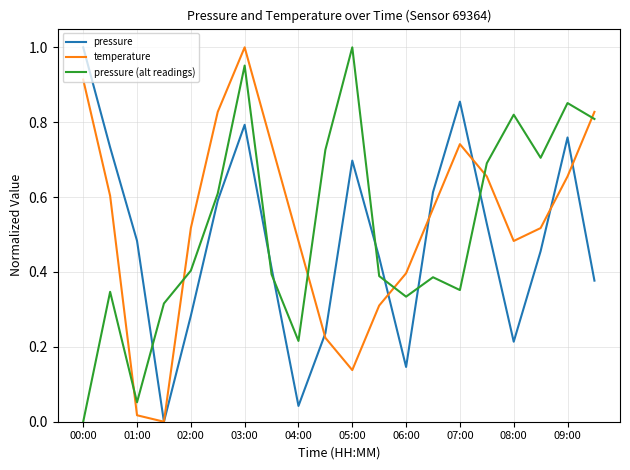

At which category is the sum across all series the highest?

03:00